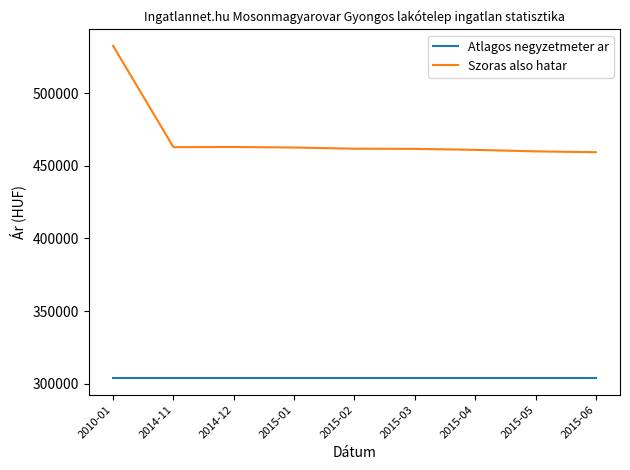

What is the maximum value shown in the chart?

532438